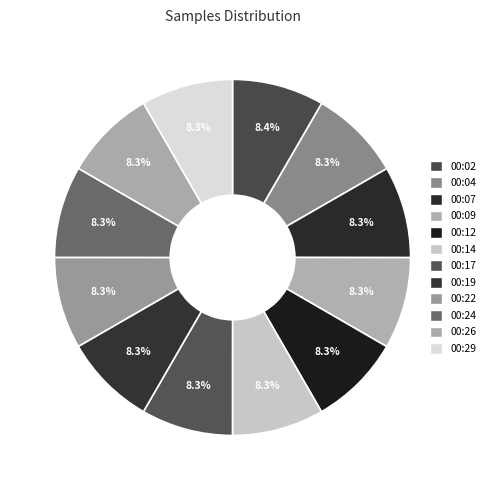

Which has a higher value, 00:09 or 00:07?

00:07